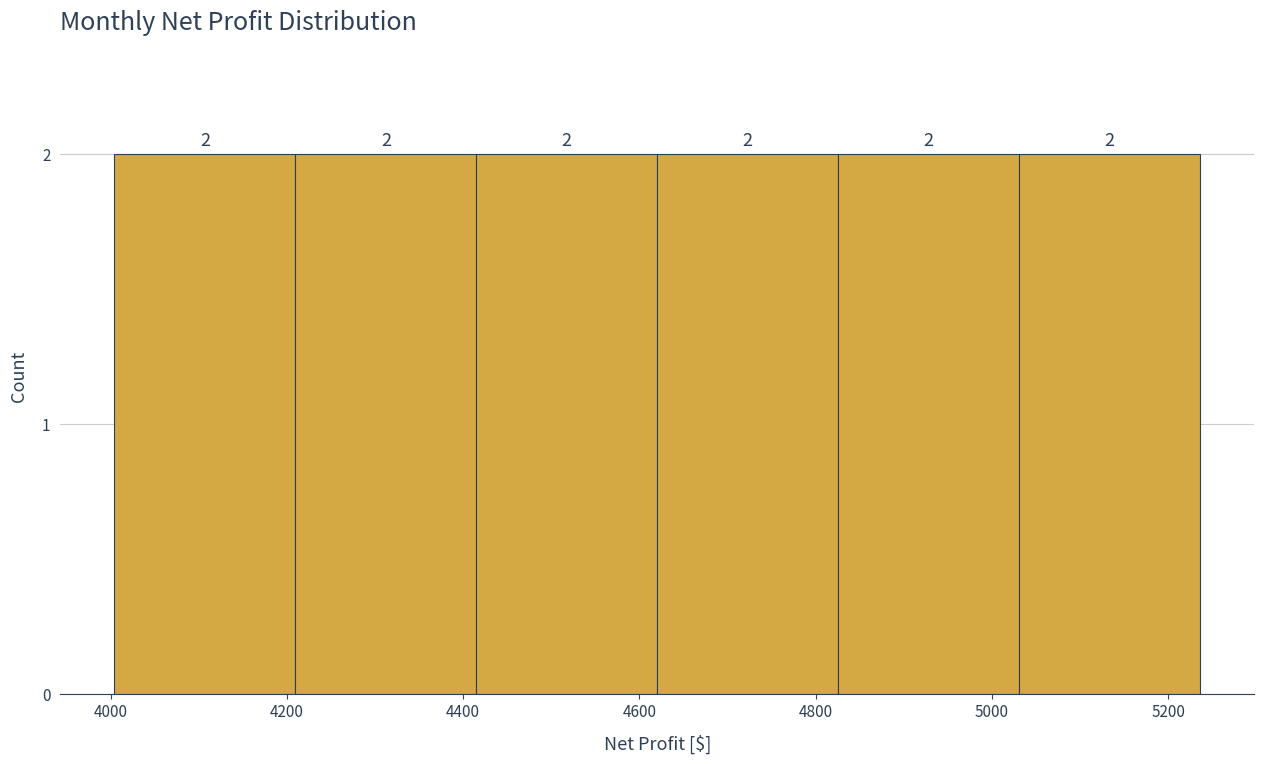

How tall is the bar that spans 4620 to 4820 on the x-axis? The bar edges are not printed on the chart, so give them approximately, as read against the axis.

2